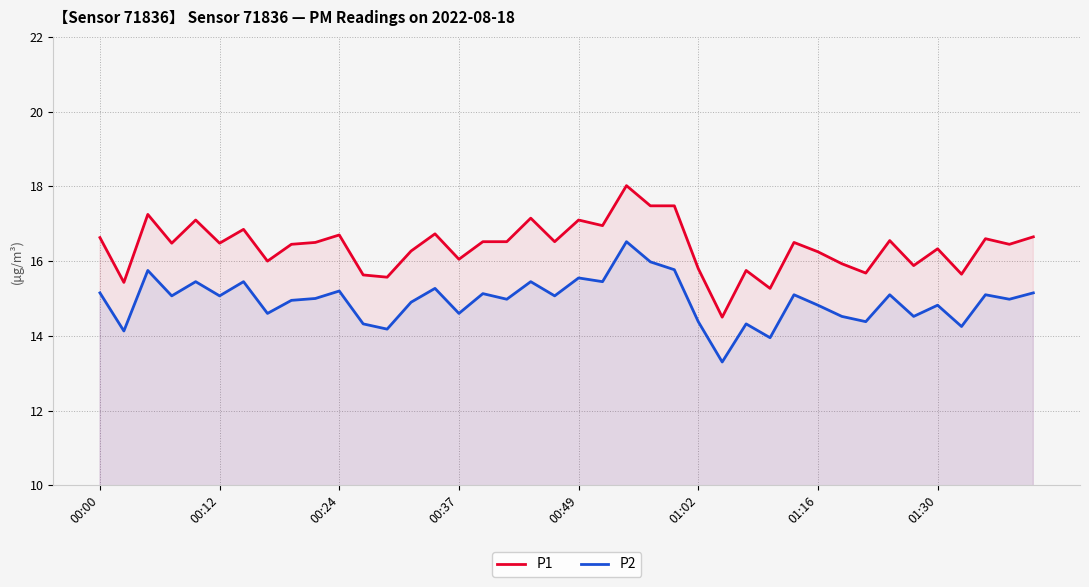

Between 26 and 24, which is larger?

24